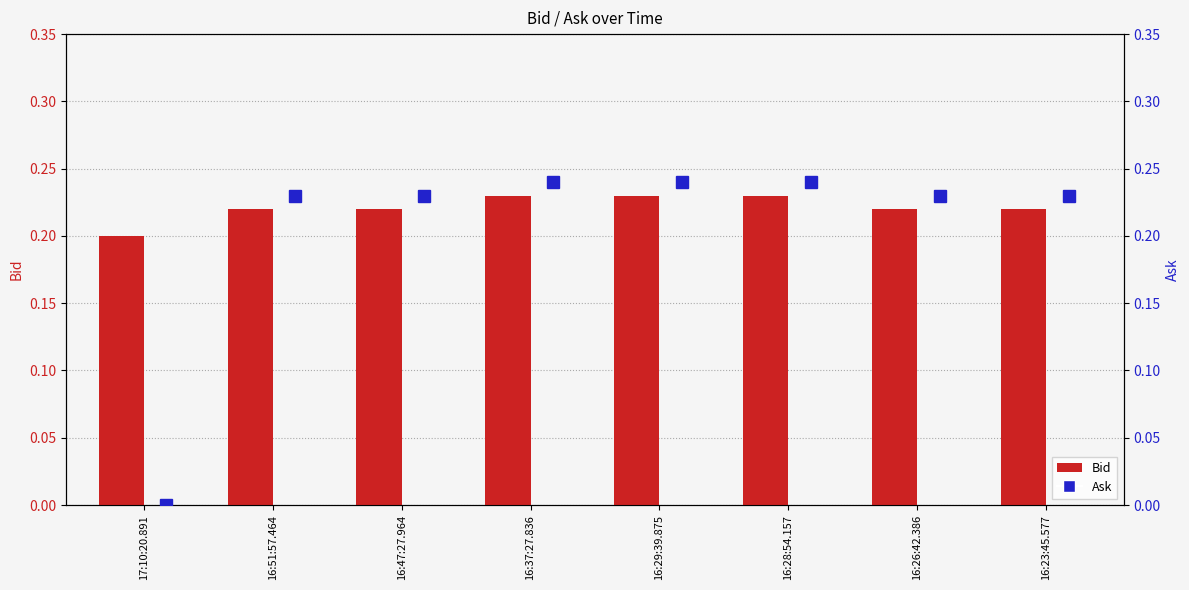

At which category is the sum across all series the highest?

16:37:27.836